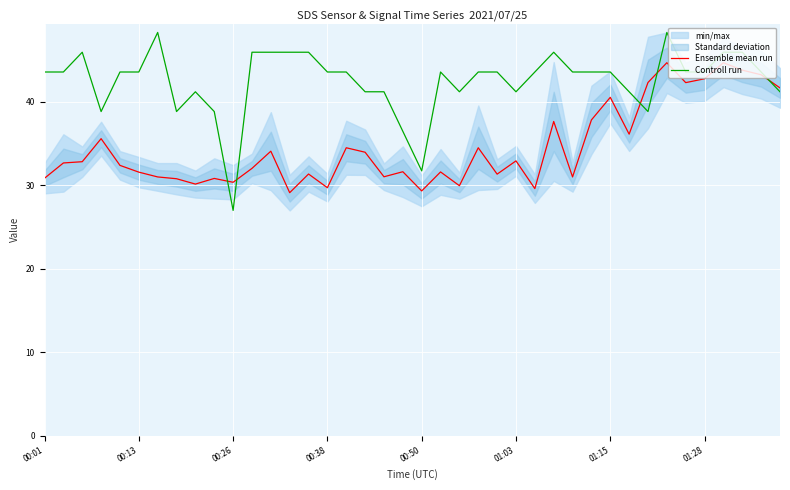

What position from the right is 32?

8